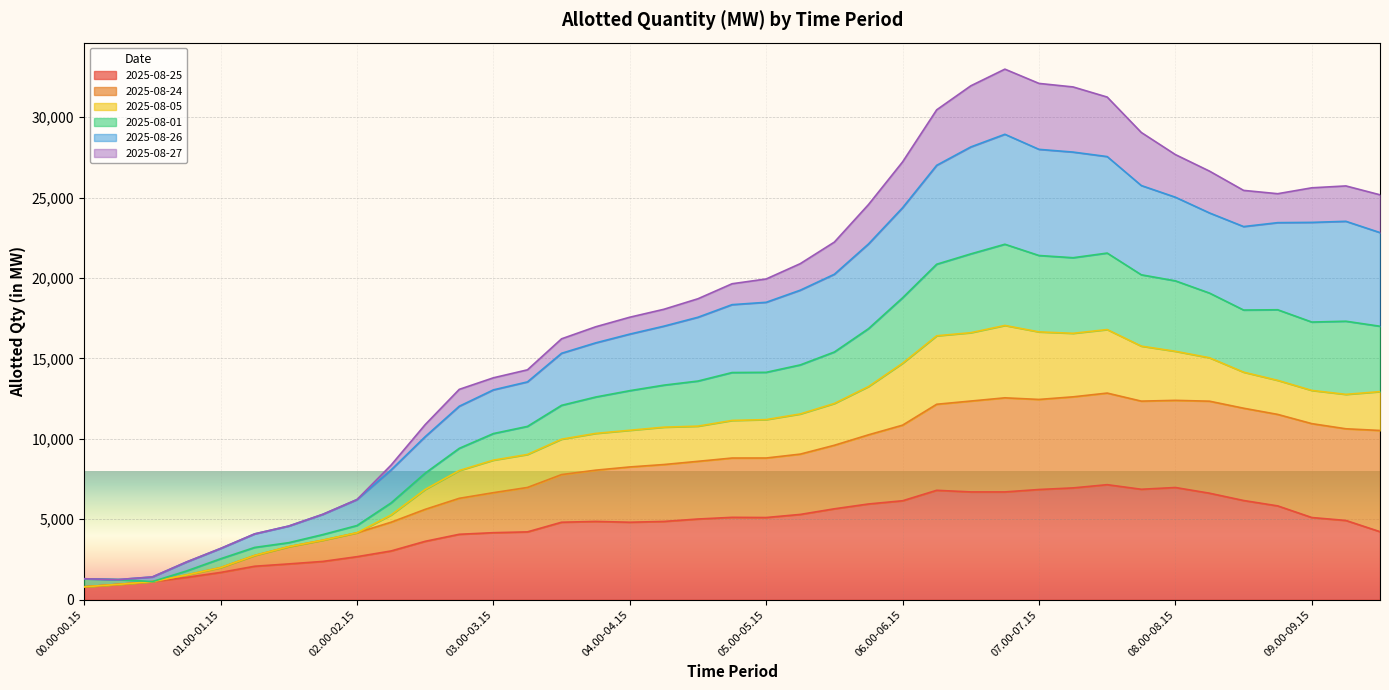

The value of 2025-08-25 at 03.00-03.15 is 4165.0. True or false?

True